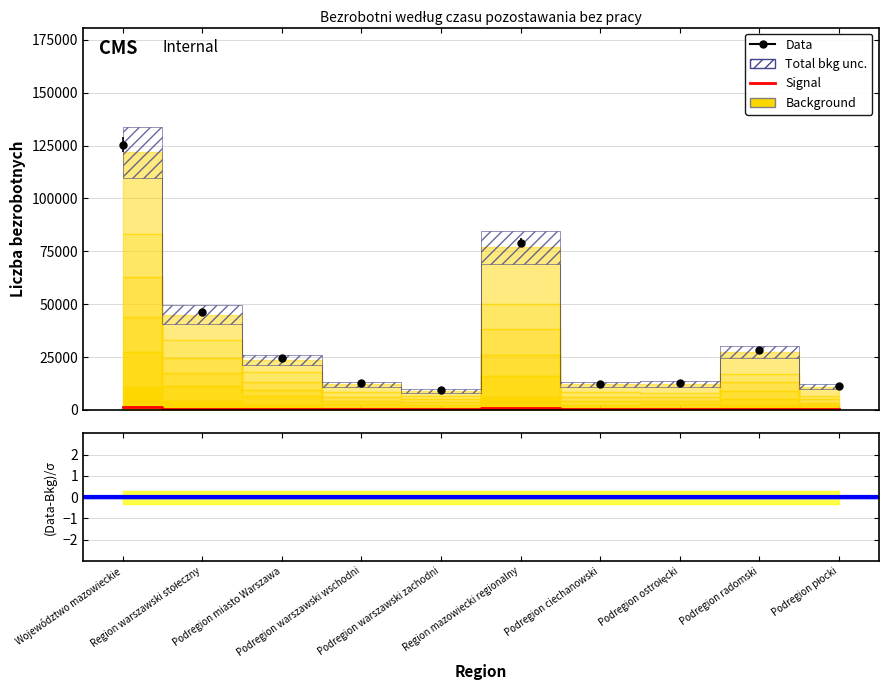

What is the minimum value shown in the chart?

290.0